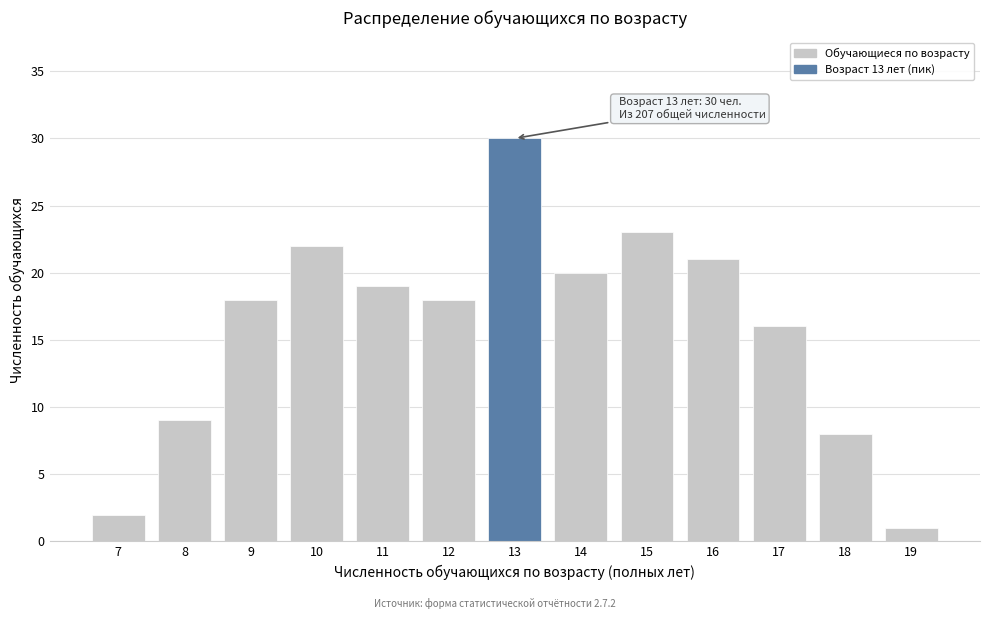

Reading left to right, extract all data points from this chart.

7=2	8=9	9=18	10=22	11=19	12=18	13=30	14=20	15=23	16=21	17=16	18=8	19=1